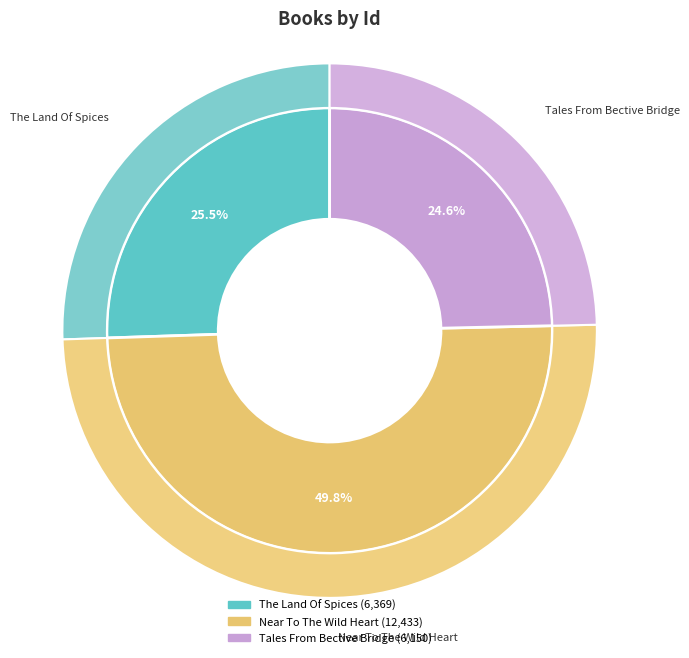

To the nearest percent, what is the average slice percentage?

33%